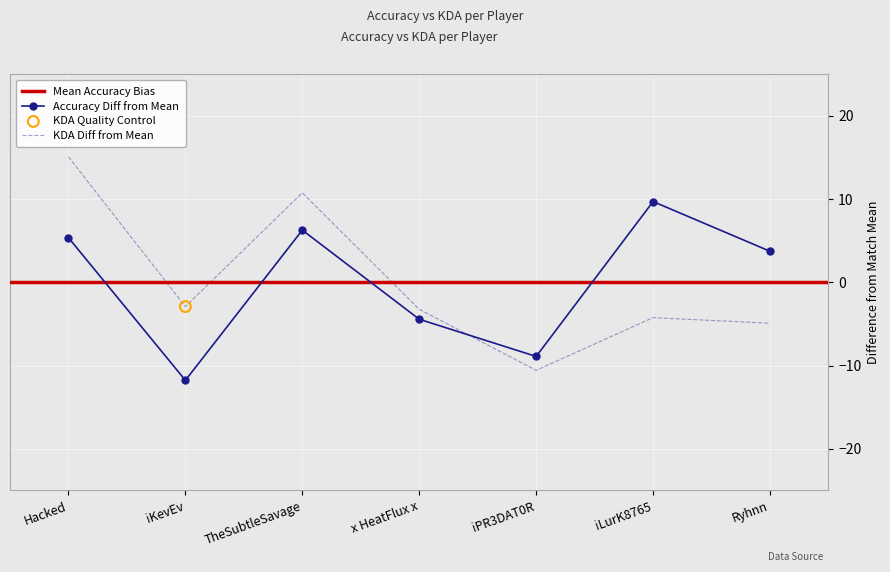

Which series has the largest Y range (max minus min)?

KDA